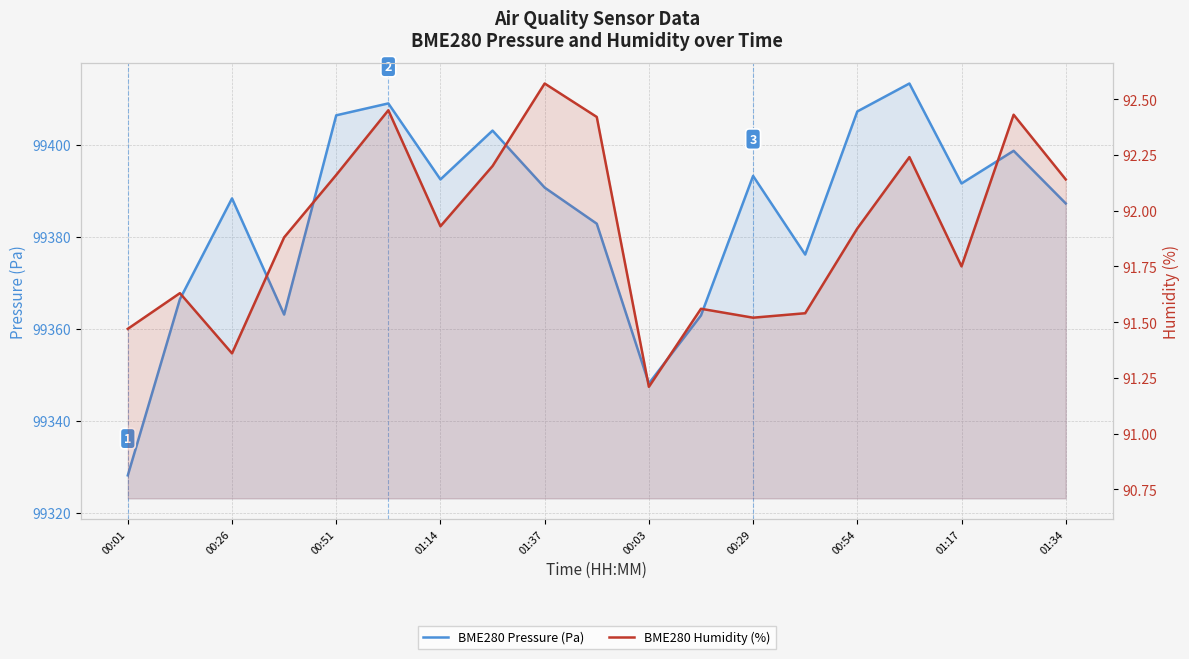

Reading left to right, list all the values displayed in this chart.

BME280 Pressure (Pa): 99328.1	99366.4	99388.3	99363.1	99406.4	99409.0	99392.5	99403.1	99390.7	99382.8	99348.1	99362.9	99393.2	99376.1	99407.2	99413.3	99391.6	99398.7	99387.2
BME280 Humidity (%): 91.5	91.6	91.4	91.9	92.2	92.5	91.9	92.2	92.6	92.4	91.2	91.6	91.5	91.5	91.9	92.2	91.8	92.4	92.1